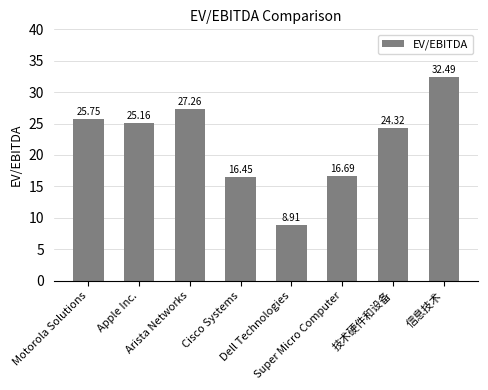

The chart shows a value of 16.4 at Cisco Systems. True or false?

True